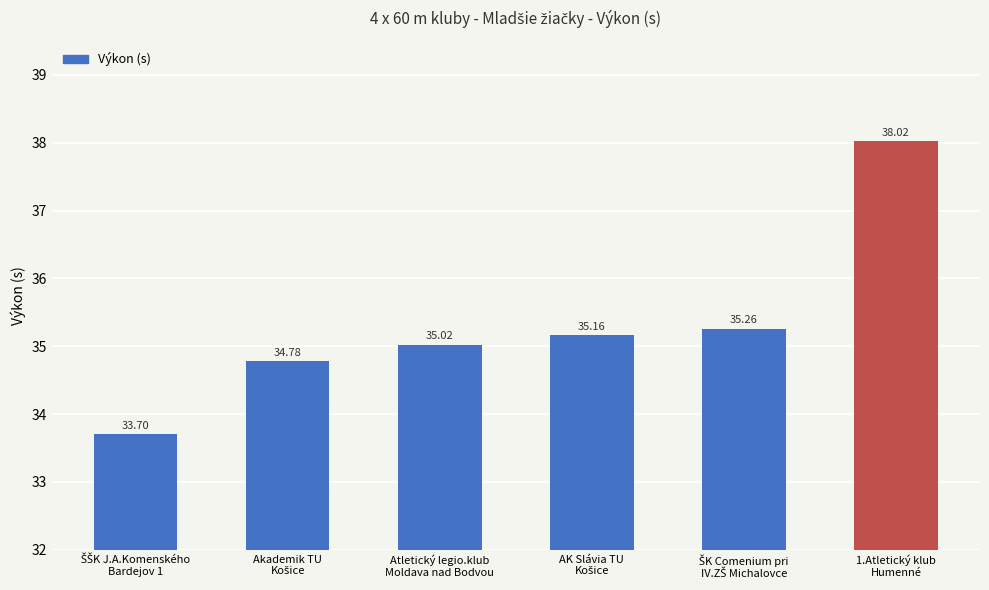

What is the minimum value shown in the chart?

33.7